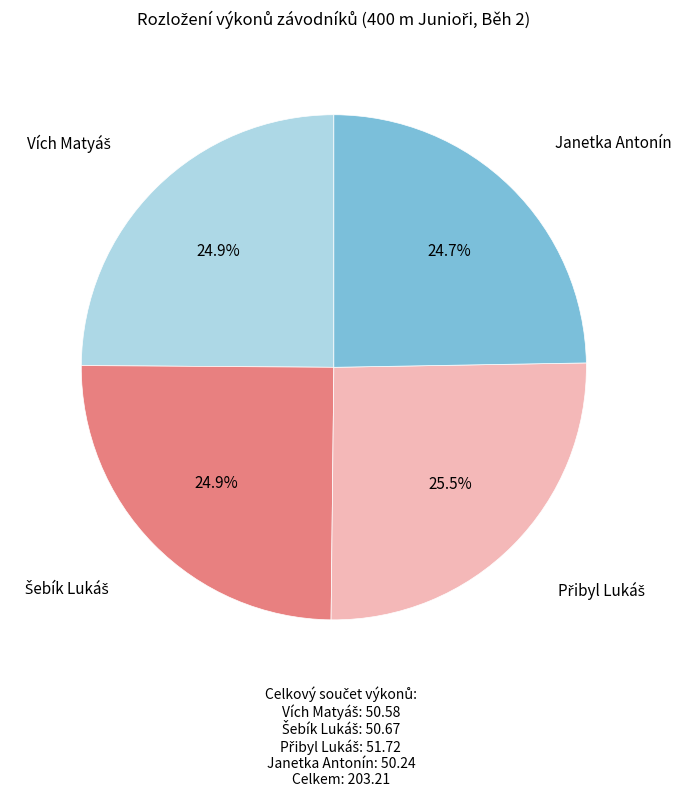

Is there a majority slice in this chart?

No